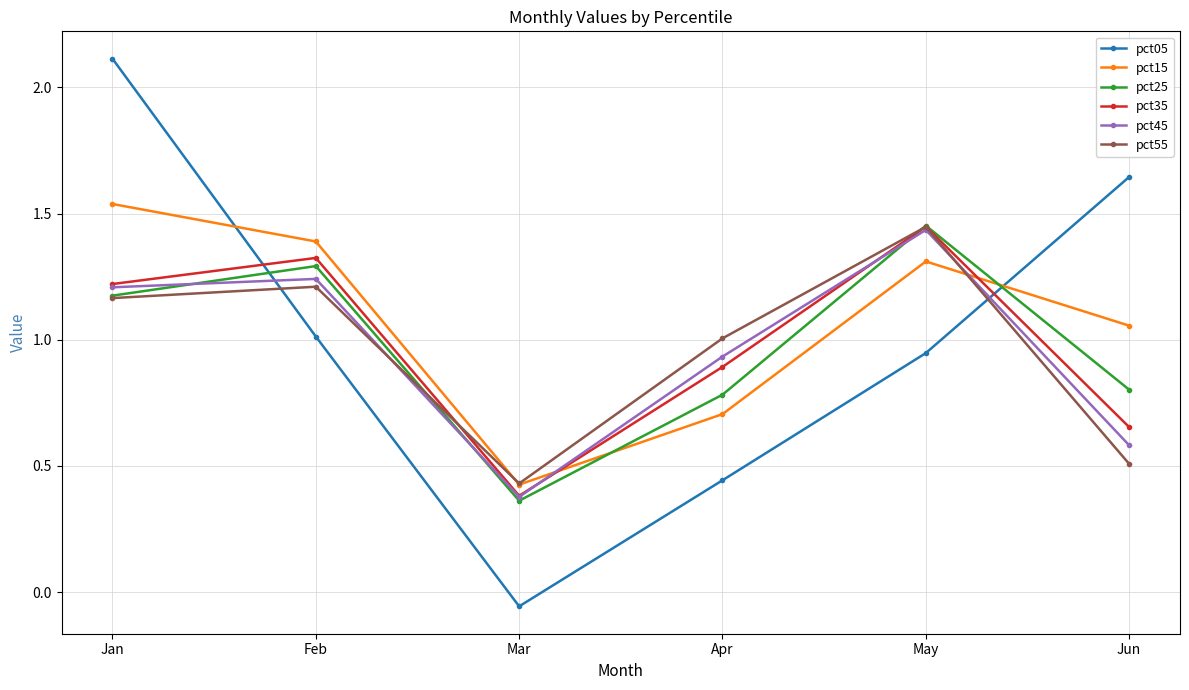

Where do pct15 and pct45 first cross each other?

Mar and Apr